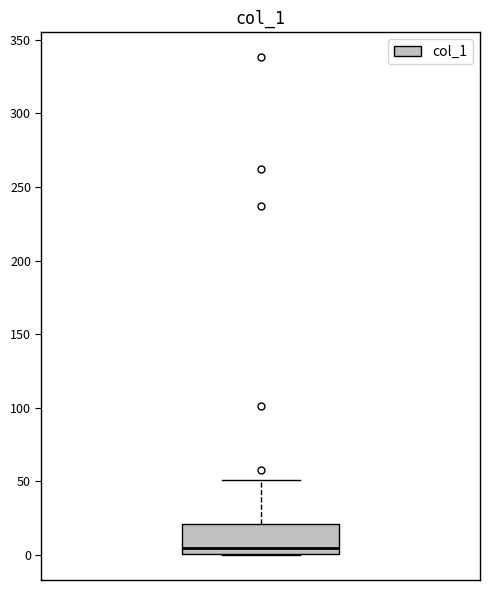

Transcribe this box plot: give where the median line is, the range the box spans, and where the two whiskers end, as read against the y-axis. The values are not printed on the chart, so give them approximately, as read against the axis.

median 5, box 0 to 20, whiskers 0 to 50